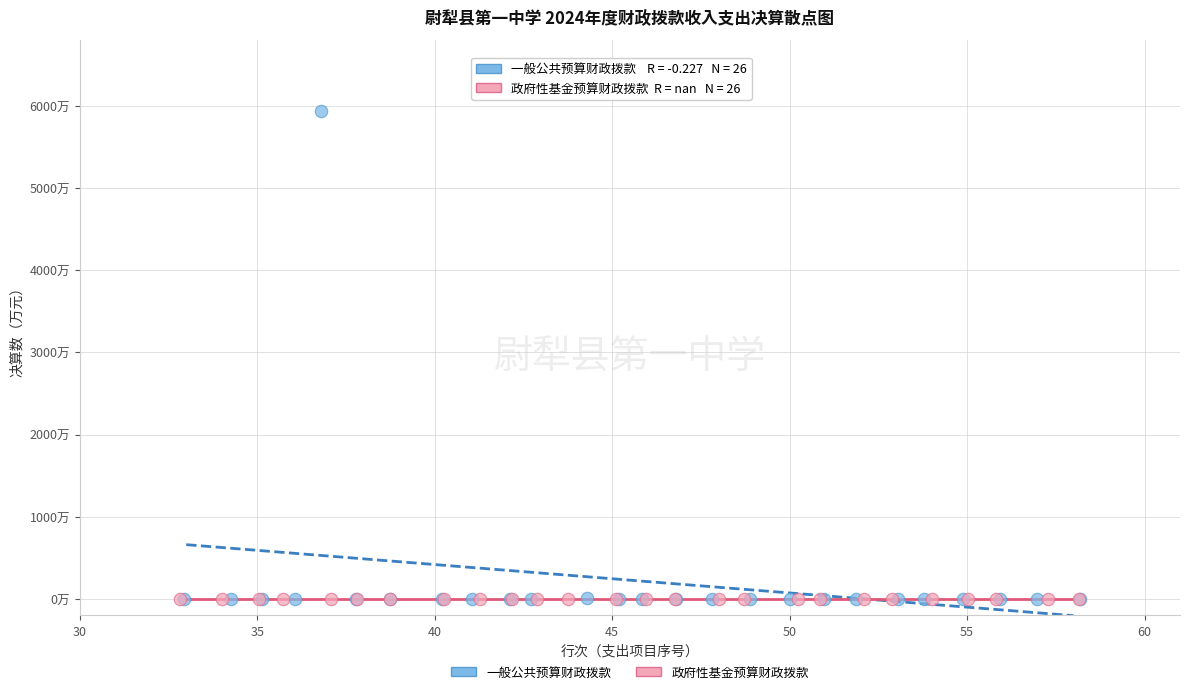

What are all the series names shown in the legend?

一般公共预算财政拨款, 政府性基金预算财政拨款